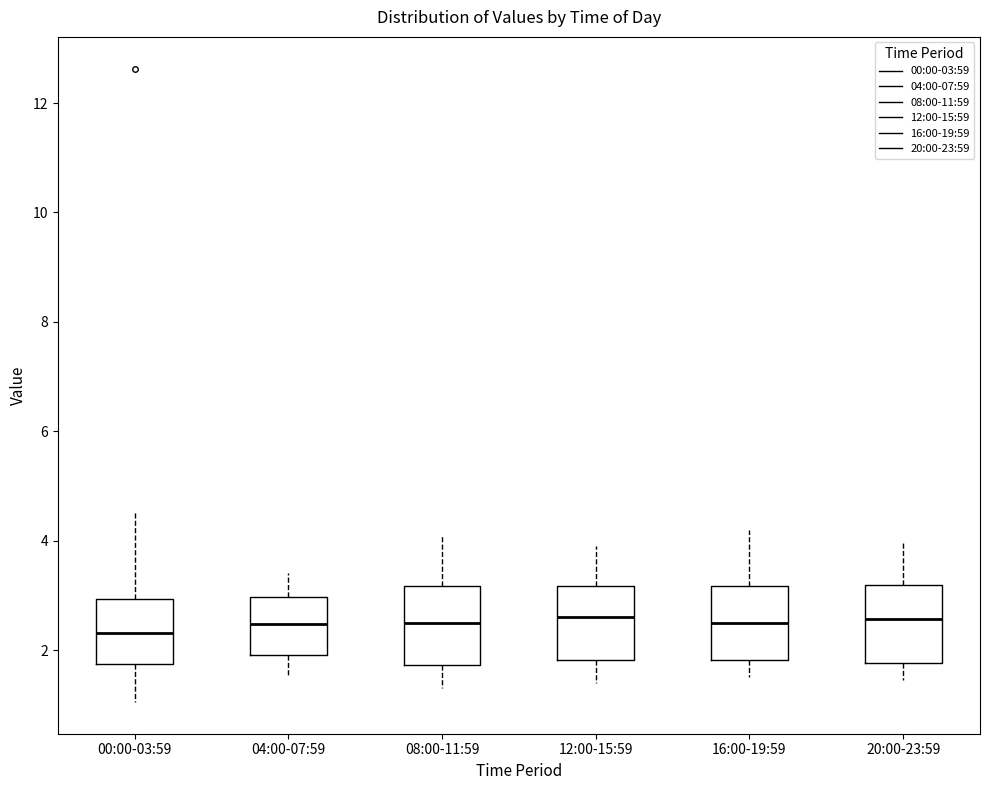

Reading left to right, transcribe this box plot: for each box, give where its median line is, the range the box spans, and where its two whiskers end, as read against the y-axis. The values are not printed on the chart, so give them approximately, as read against the axis.

00:00-03:59: median 2.4, box 1.8 to 3.0, whiskers 1.0 to 4.6
04:00-07:59: median 2.4, box 2.0 to 3.0, whiskers 1.6 to 3.4
08:00-11:59: median 2.6, box 1.8 to 3.2, whiskers 1.4 to 4.2
12:00-15:59: median 2.6, box 1.8 to 3.2, whiskers 1.4 to 4.0
16:00-19:59: median 2.6, box 1.8 to 3.2, whiskers 1.6 to 4.2
20:00-23:59: median 2.6, box 1.8 to 3.2, whiskers 1.4 to 4.0